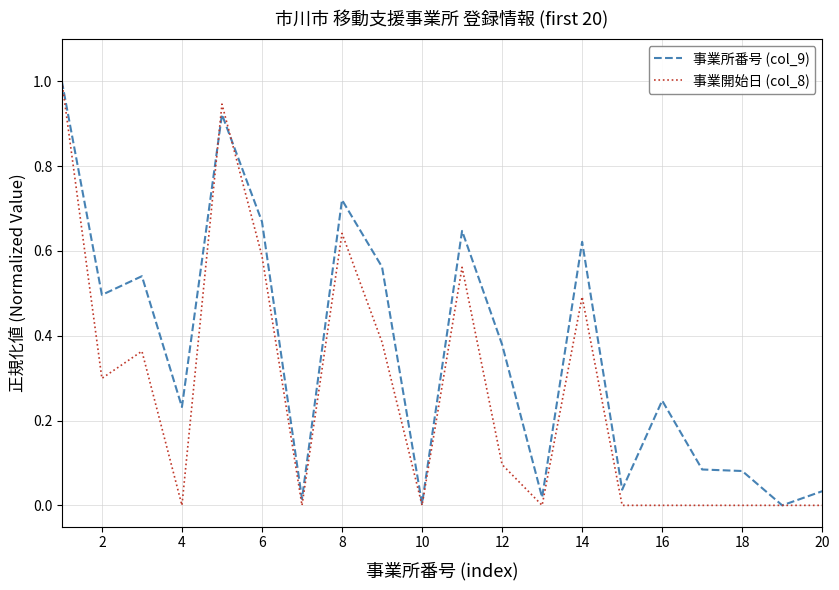

Which series has the largest total across all categories?

事業所番号 (col_9)